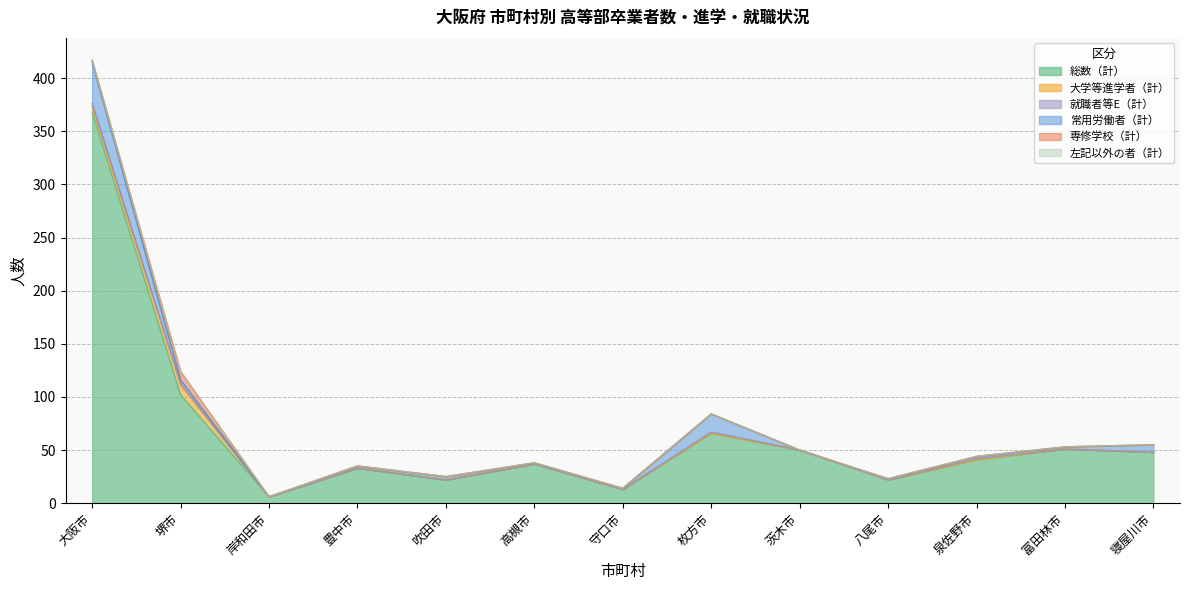

Reading left to right, list all the values displayed in this chart.

総数（計）: 368	102	6	33	22	37	13	66	50	22	41	51	48
大学等進学者（計）: 5	10	0	0	0	0	0	0	0	0	0	0	0
就職者等E（計）: 3	0	0	0	0	0	0	1	0	0	1	0	0
常用労働者（計）: 39	4	0	2	3	1	1	17	0	1	2	2	7
専修学校（計）: 2	8	0	0	0	0	0	0	0	0	0	0	0
左記以外の者（計）: 0	0	0	0	0	0	0	0	0	0	0	0	0